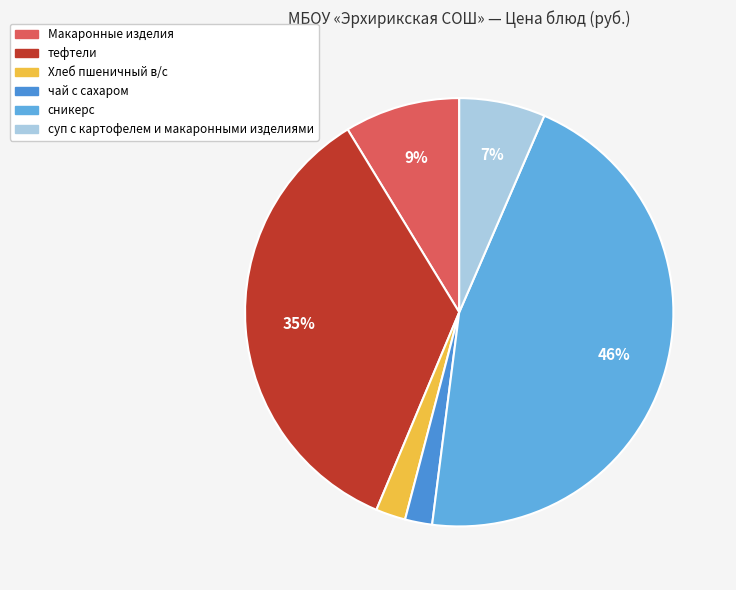

Does Хлеб пшеничный в/с account for over 50% of the chart?

No